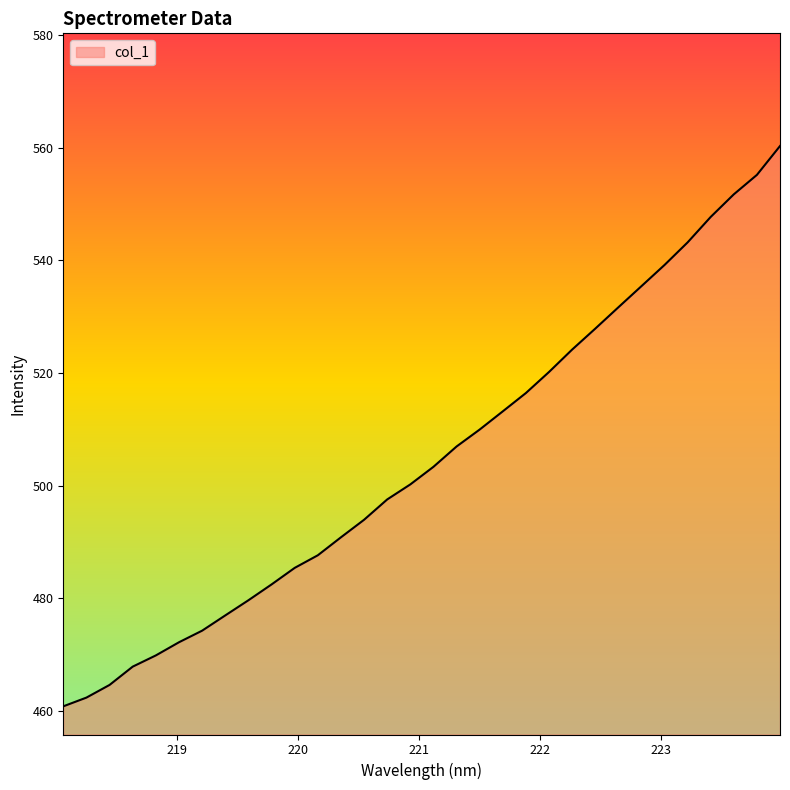

What is the average value?

504.8